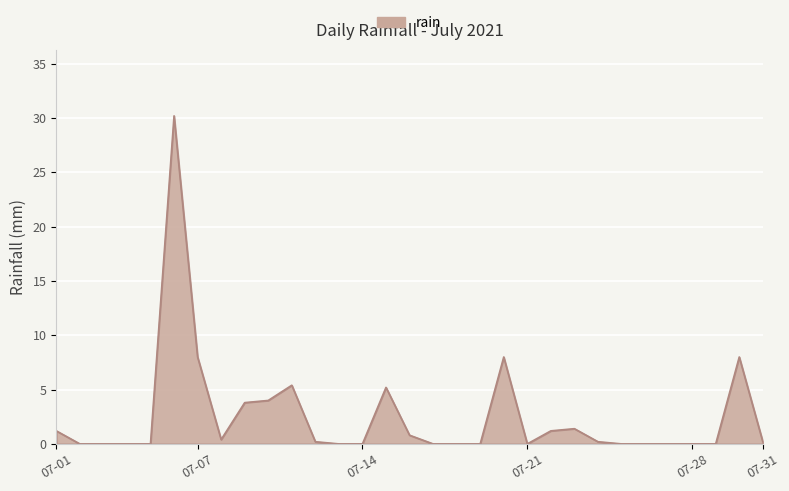

Reading left to right, transcribe all the data shown in this chart.

1.2	0.0	0.0	0.0	0.0	30.2	8.0	0.4	3.8	4.0	5.4	0.2	0.0	0.0	5.2	0.8	0.0	0.0	0.0	8.0	0.0	1.2	1.4	0.2	0.0	0.0	0.0	0.0	0.0	8.0	0.2